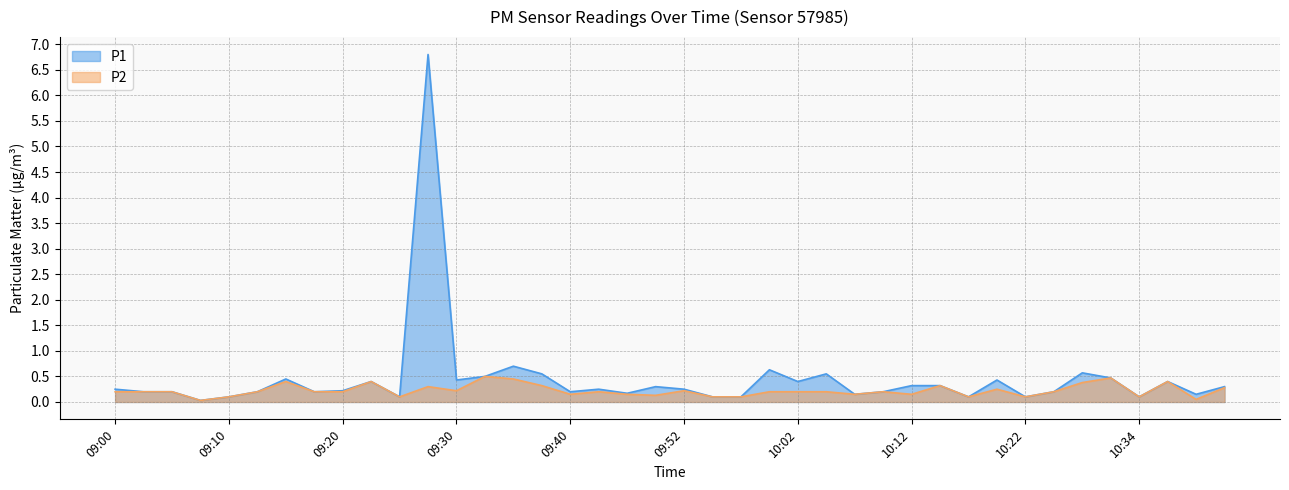

Which series has the largest total across all categories?

P1